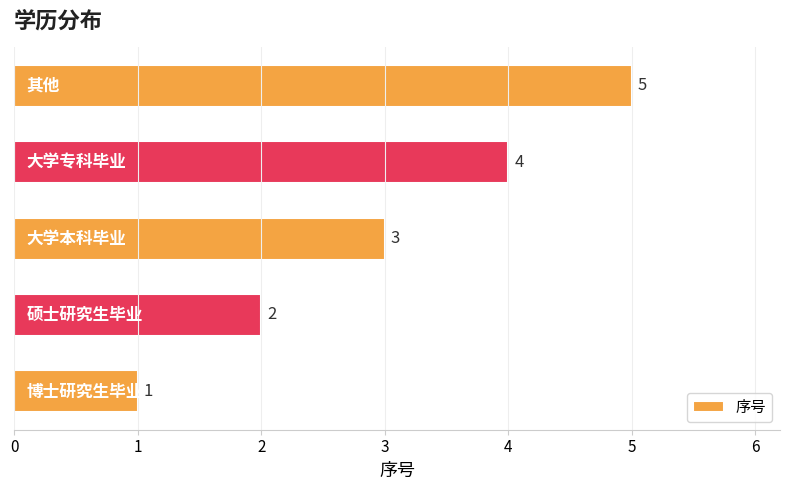

What is the difference between the maximum and second lowest values?

3